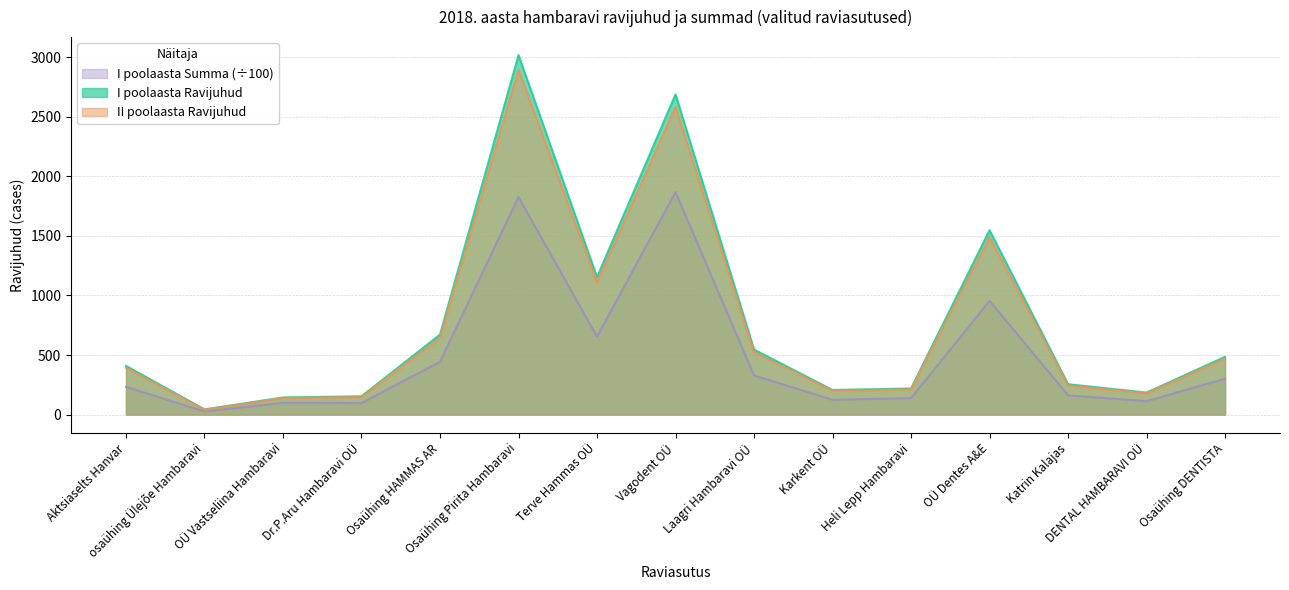

At osaühing Ülejõe Hambaravi, list the series in order from largest to smallest.

I poolaasta Ravijuhud, II poolaasta Ravijuhud, I poolaasta Summa